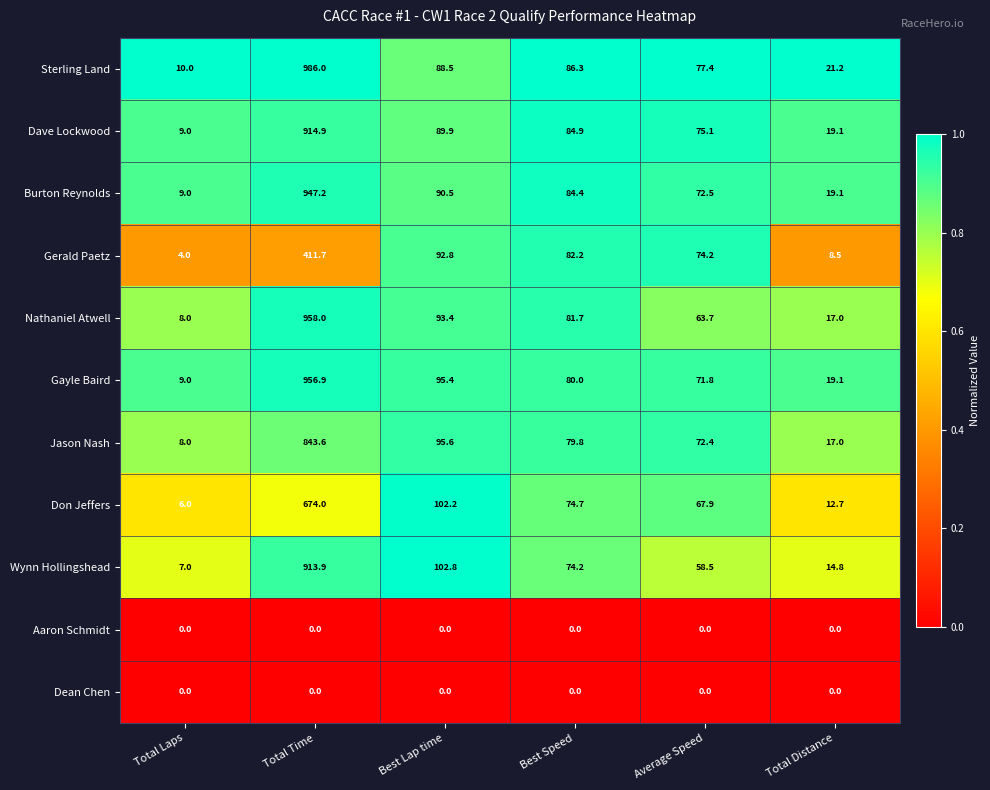

At which label is Sterling Land closest to 498?

Best Lap time